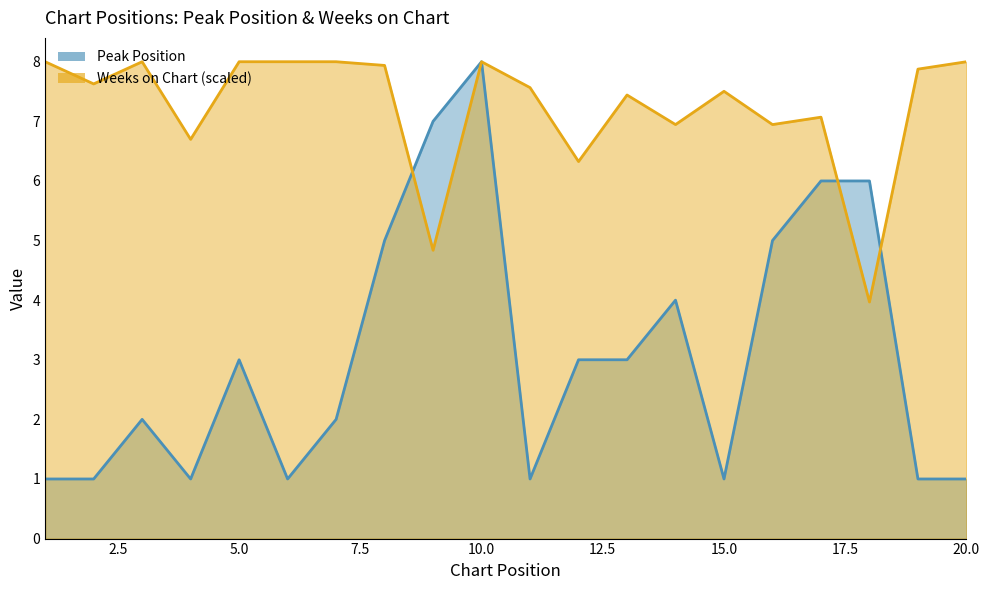

What is the total value across all series at 16?

11.9